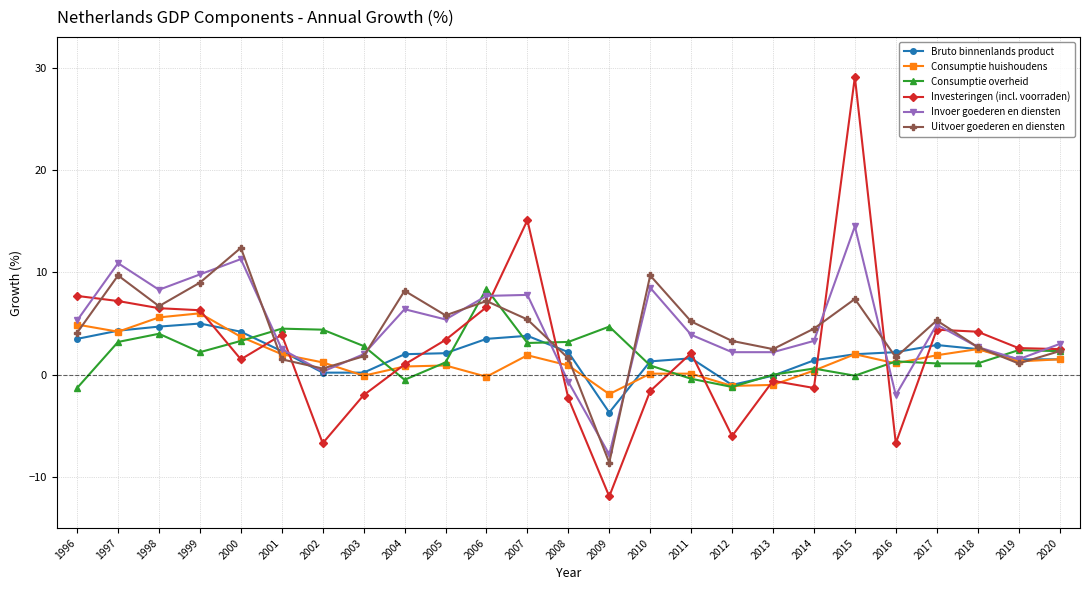

After their last crossing, which series has the higher values: Investeringen (incl. voorraden) or Bruto binnenlands product?

Investeringen (incl. voorraden)